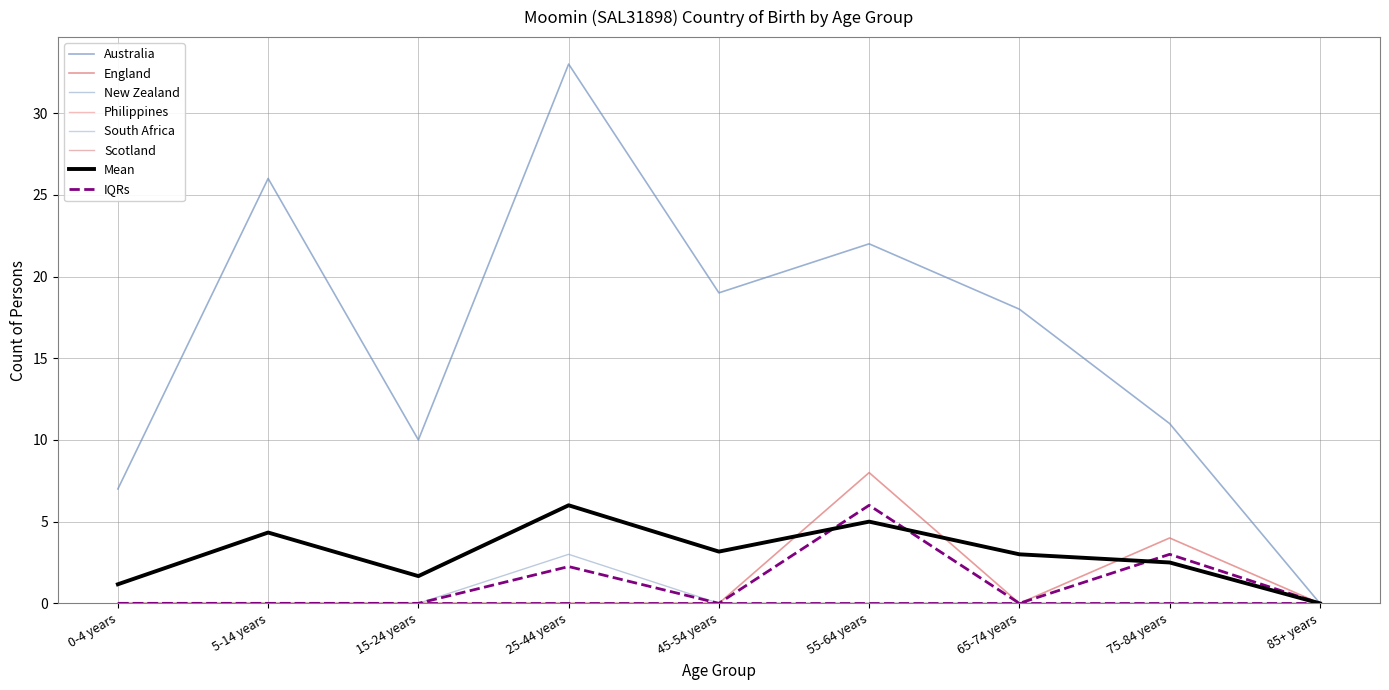

True or false: New Zealand has more than 1 points higher than both neighbors.

False